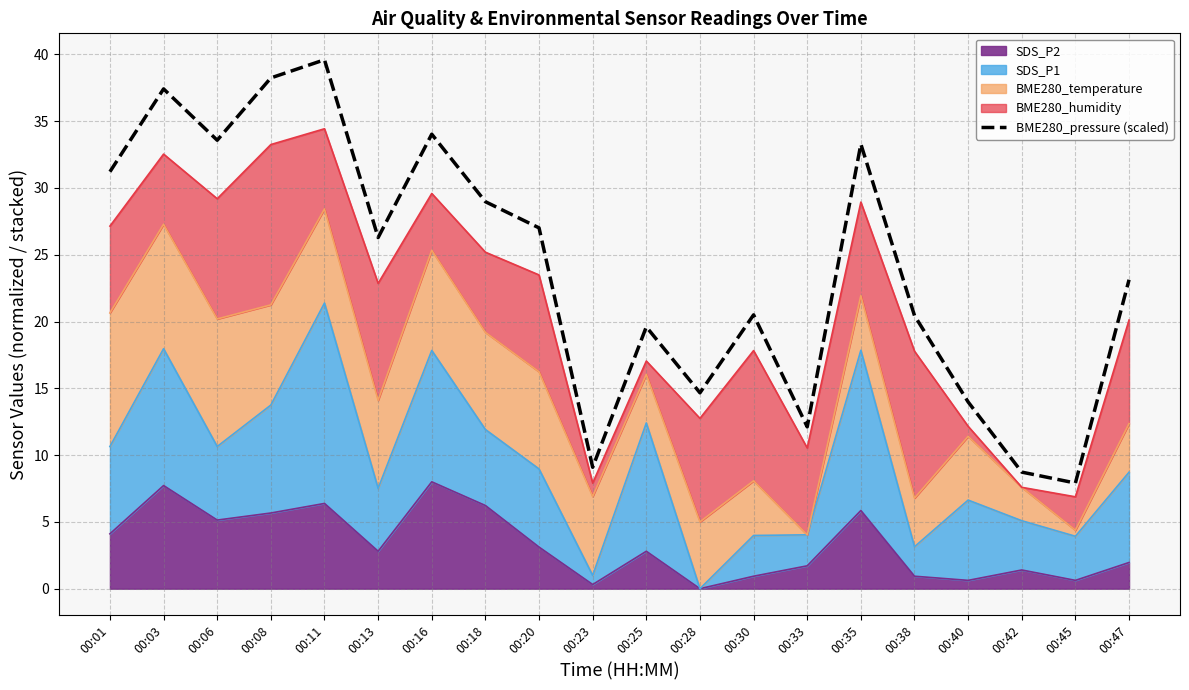

Reading right to left, transcribe all the data shown in this chart.

23.1	7.9	8.7	14.0	20.4	33.3	12.1	20.5	14.7	19.6	9.1	27.0	29.0	34.0	26.3	39.6	38.2	33.6	37.4	31.2